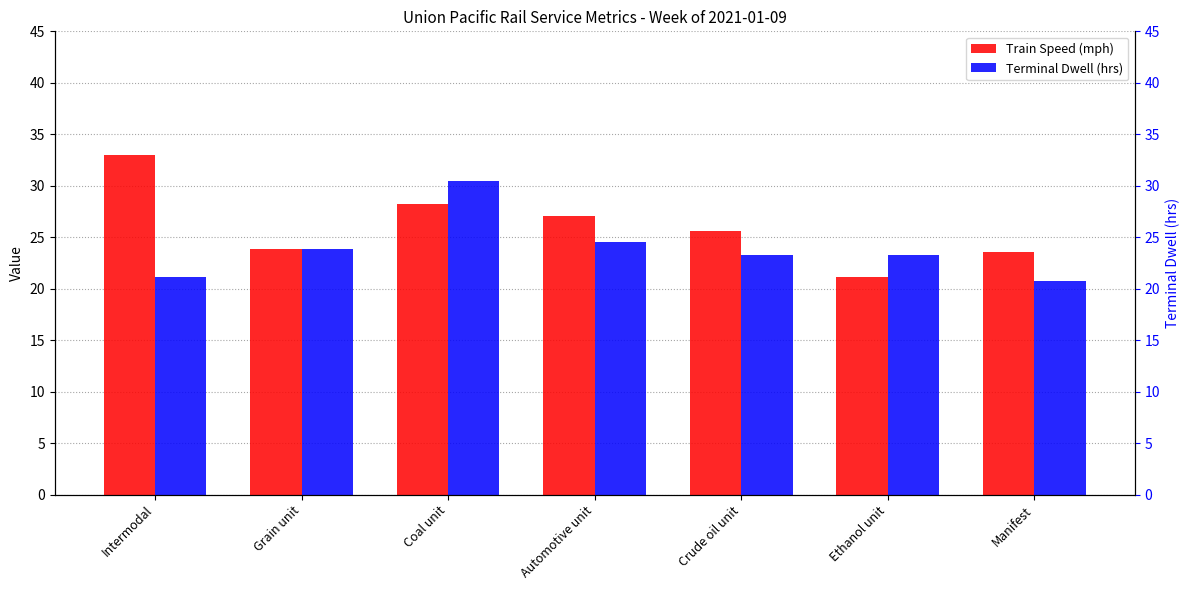

Reading left to right, transcribe all the data shown in this chart.

Train Speed (mph): 33.0	23.9	28.2	27.1	25.6	21.1	23.6
Terminal Dwell (hrs): 21.1	23.9	30.5	24.5	23.3	23.3	20.7